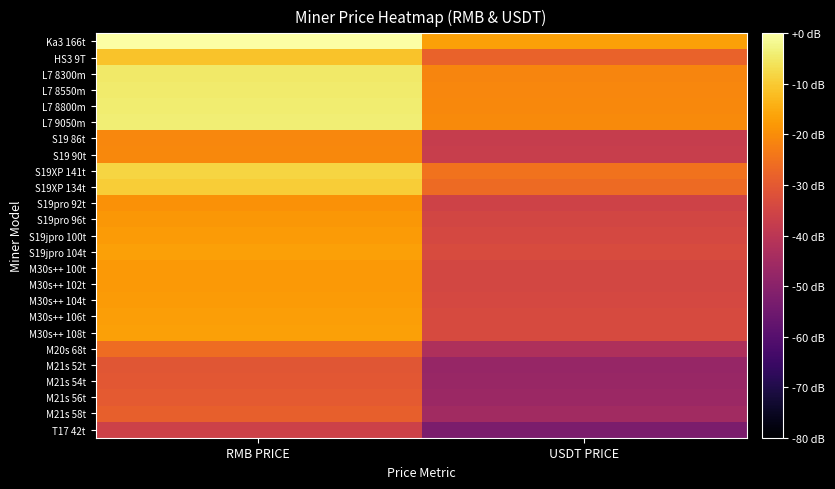

At which category does the chart reach its peak across all series?

RMB PRICE